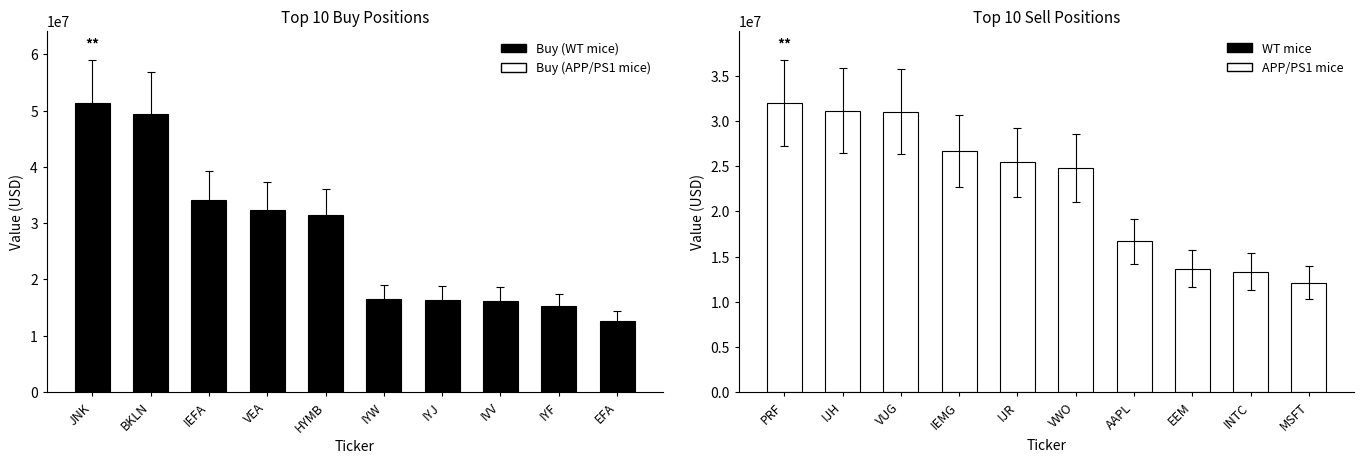

Rank the series by their average value, from highest to lowest.

Buy (WT mice equivalent), Sell (APP/PS1 mice equivalent)